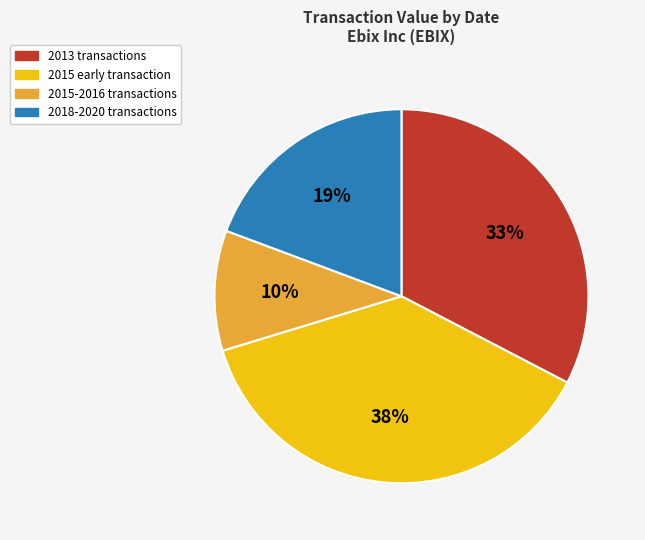

Which slice is the largest?

2015 early transaction